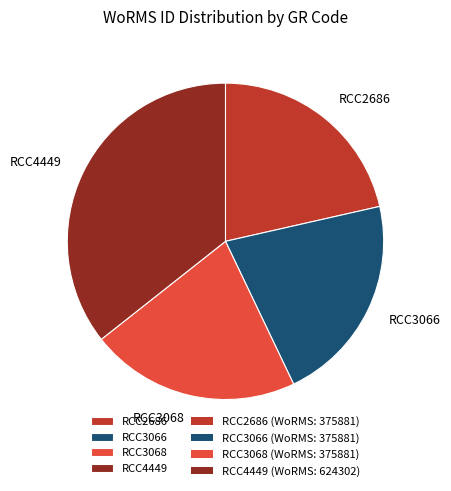

Which slice is the largest?

RCC4449